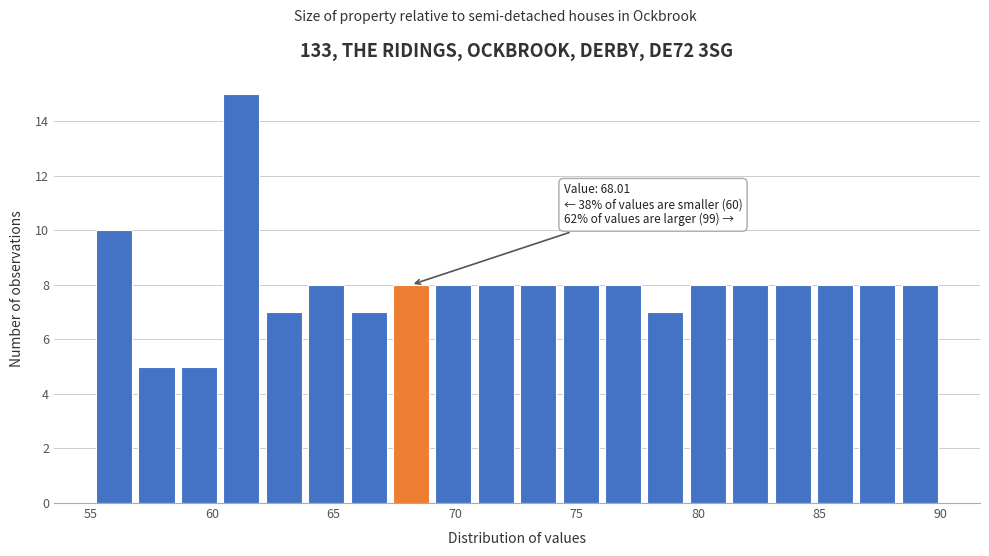

Around what value on the x-axis is the tallest bar? Give the approximate position of its centre, as read against the axis.

61.0